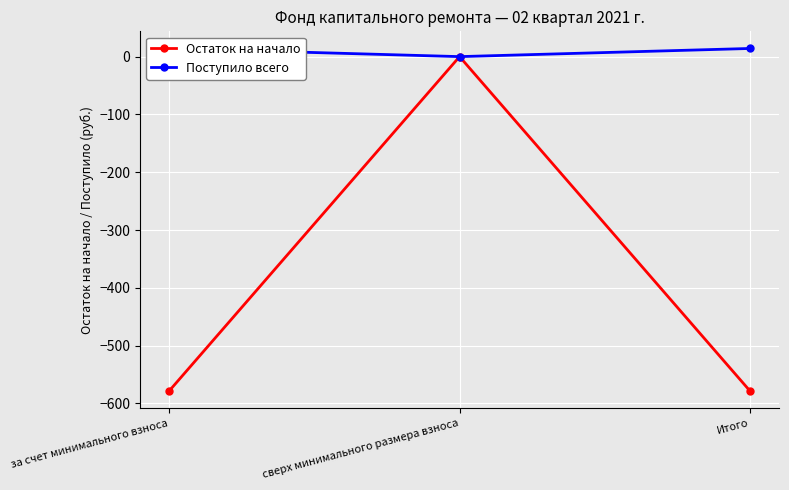

Reading left to right, list all the values displayed in this chart.

Остаток на начало: за счет минимального взноса=-578.6	сверх минимального размера взноса=0.0	Итого=-578.6
Поступило всего: за счет минимального взноса=14.1	сверх минимального размера взноса=0.0	Итого=14.1